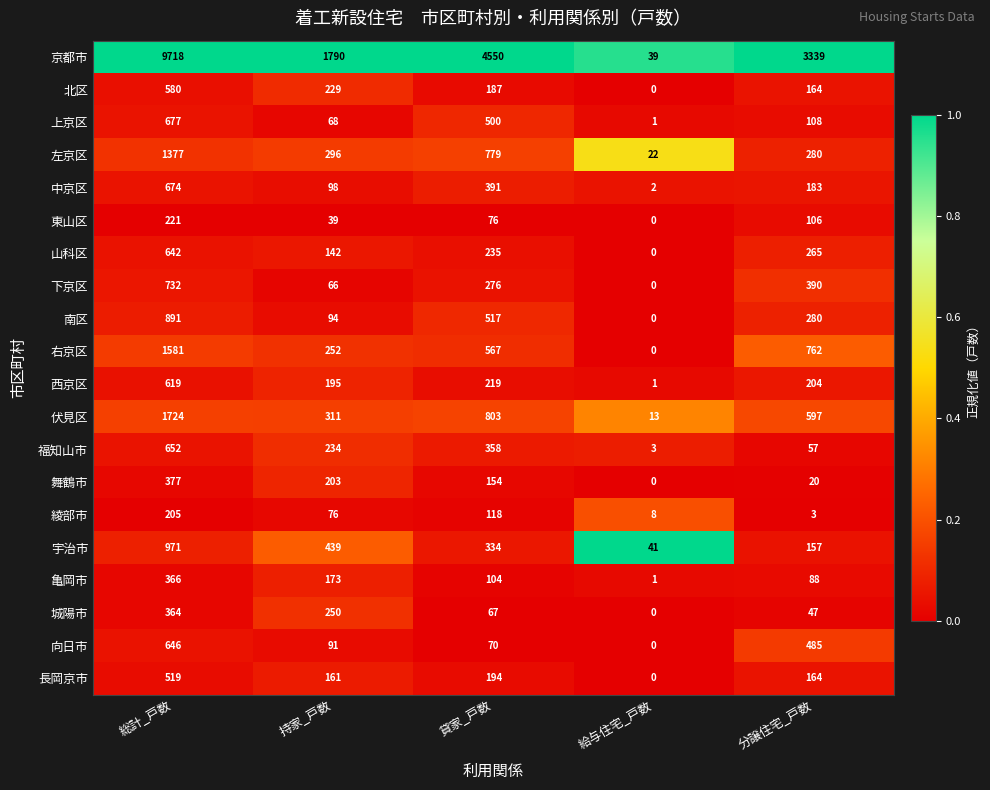

Count the number of data series in this chart.

20